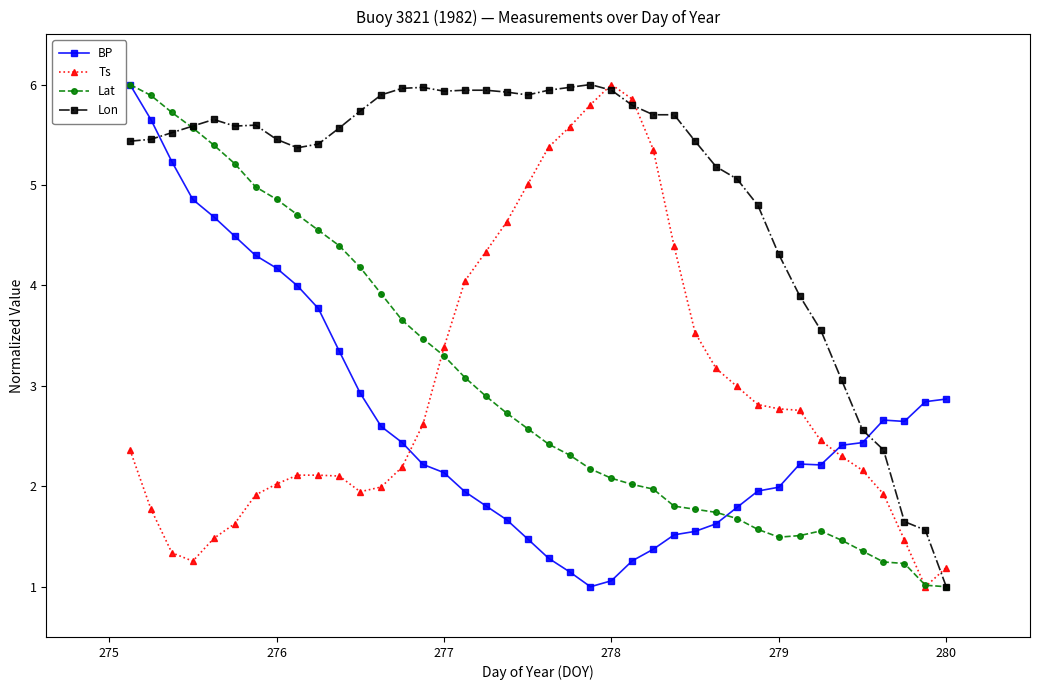

Which series has the largest total across all categories?

Lon